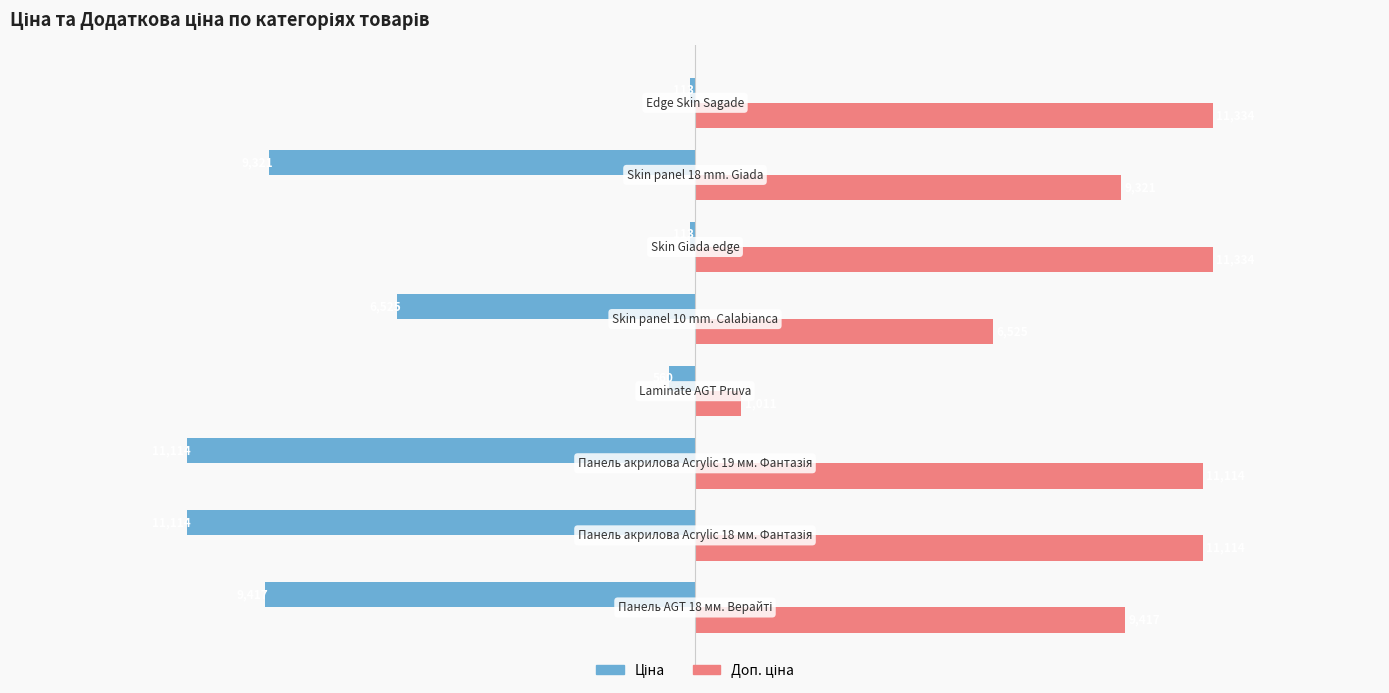

At how many categories does at least one series exceed 5892?

7